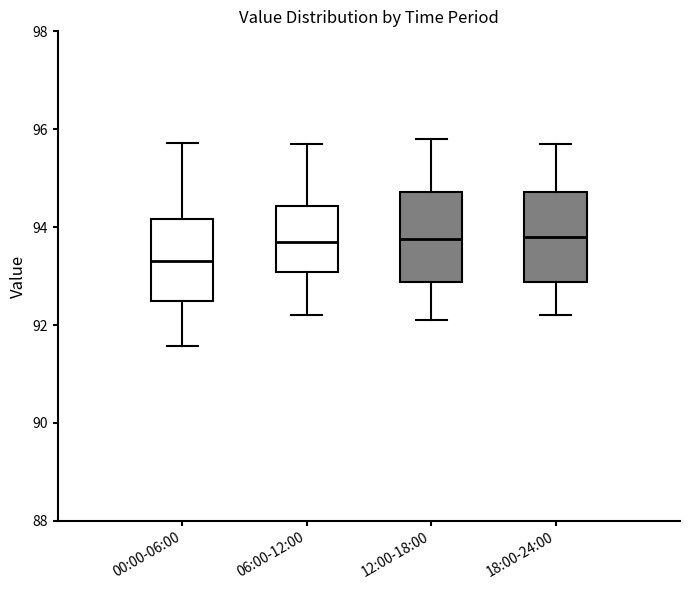

Reading left to right, read every box against the y-axis: the position of its median line, the range the box covers, and the ends of its whiskers. The values are not printed on the chart, so give them approximately, as read against the axis.

00:00-06:00: median 93.4, box 92.4 to 94.2, whiskers 91.6 to 95.8
06:00-12:00: median 93.8, box 93.0 to 94.4, whiskers 92.2 to 95.8
12:00-18:00: median 93.8, box 92.8 to 94.8, whiskers 92.2 to 95.8
18:00-24:00: median 93.8, box 92.8 to 94.8, whiskers 92.2 to 95.8